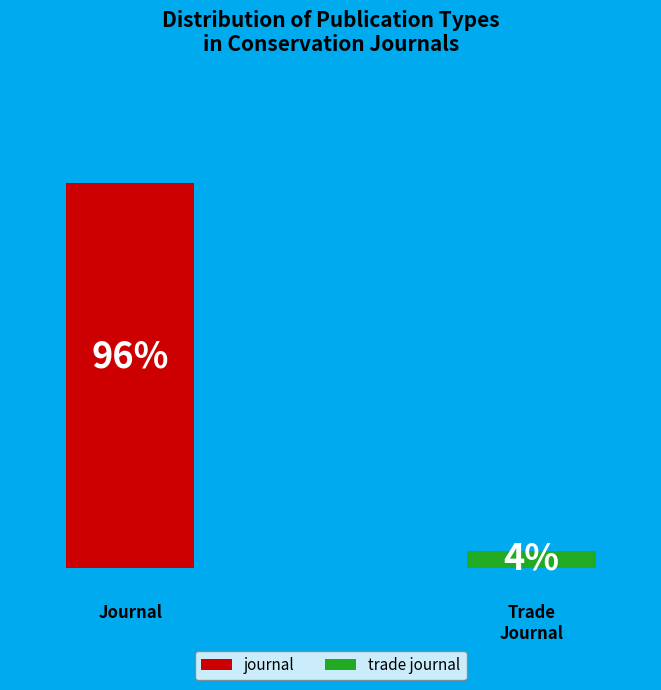

Count the number of slices in the pie.

2